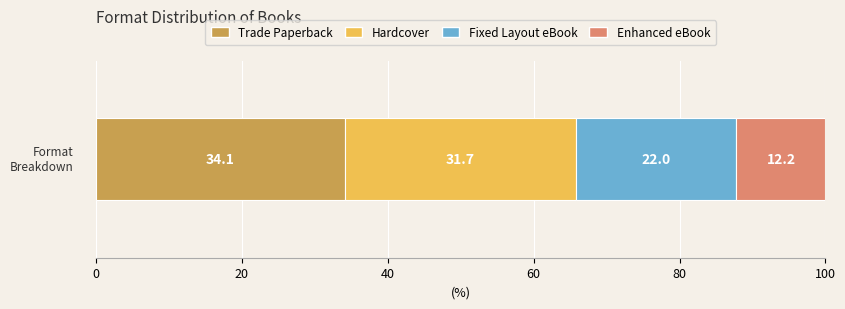

What is the maximum value for Trade Paperback?

34.1